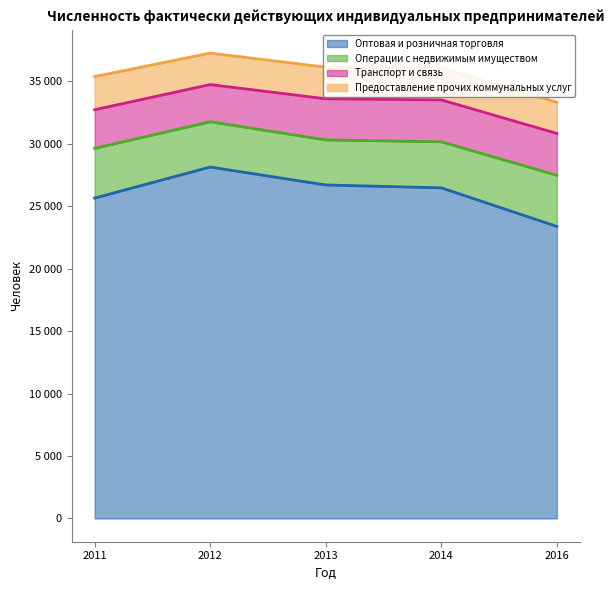

Where is Оптовая и розничная торговля nearest to the value 25765?

2011